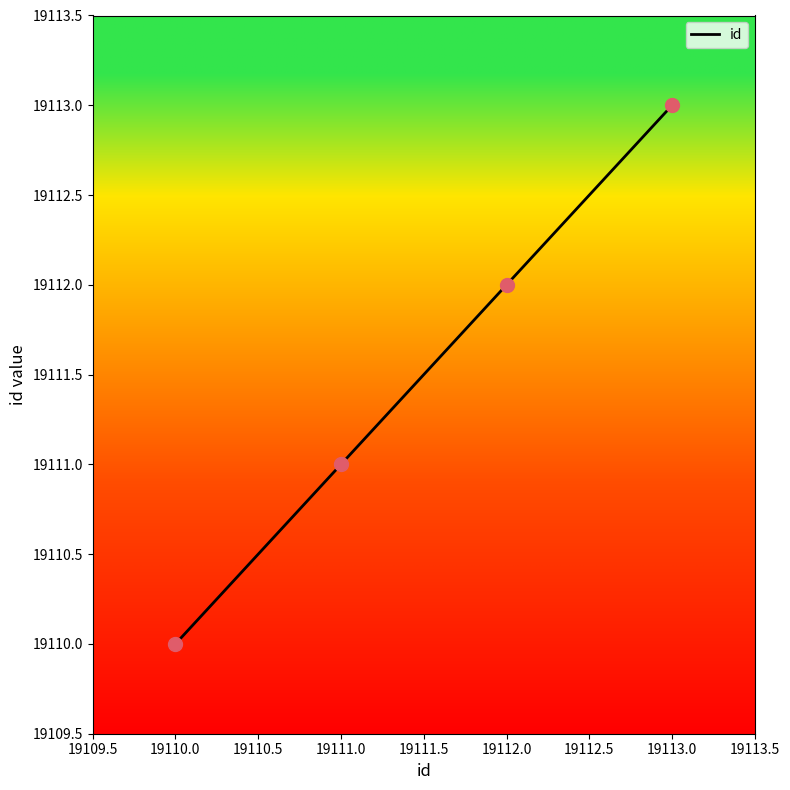

What is the change in value from 19110.0 to 19113.0?

+3